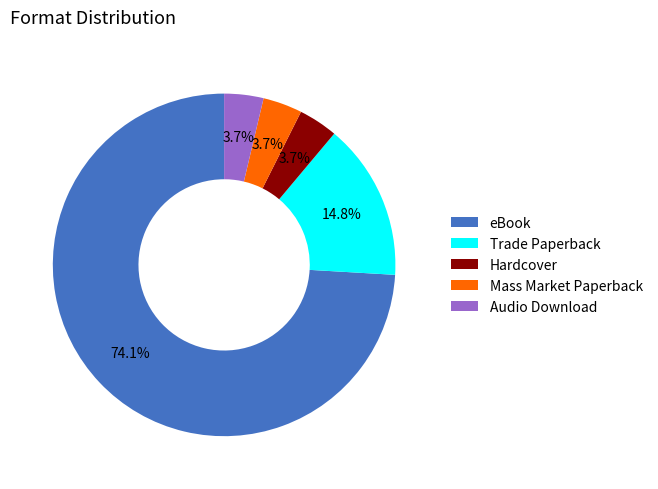

Between Trade Paperback and Hardcover, which is larger?

Trade Paperback